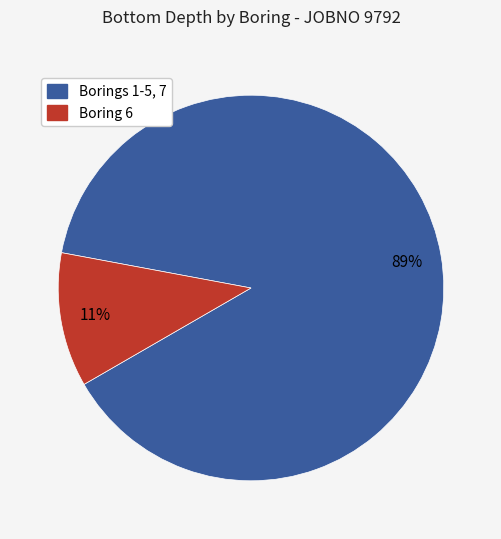

To the nearest percent, what is the average slice percentage?

50%